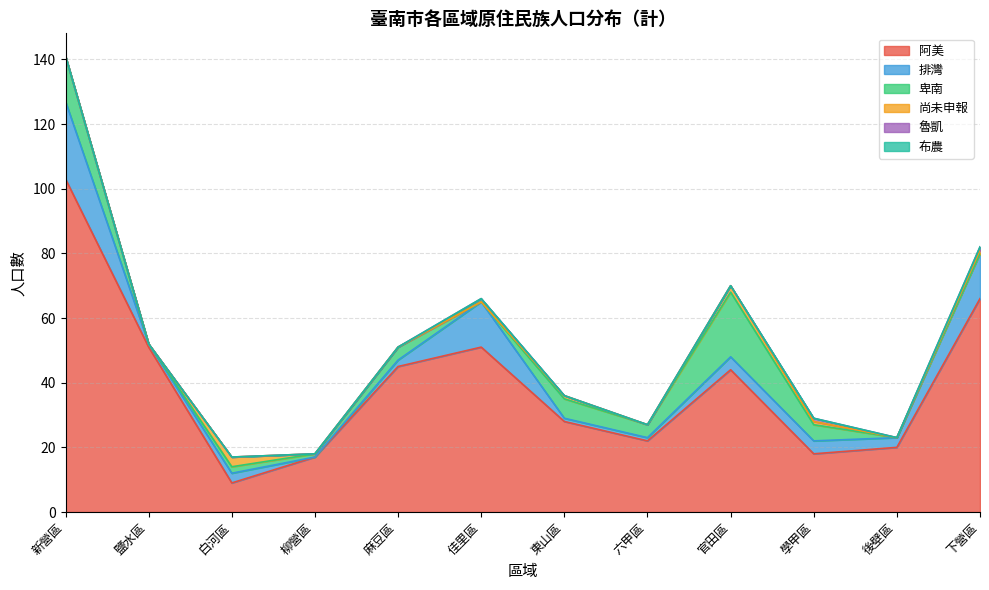

What is the label of the 1st point from the right?

下營區